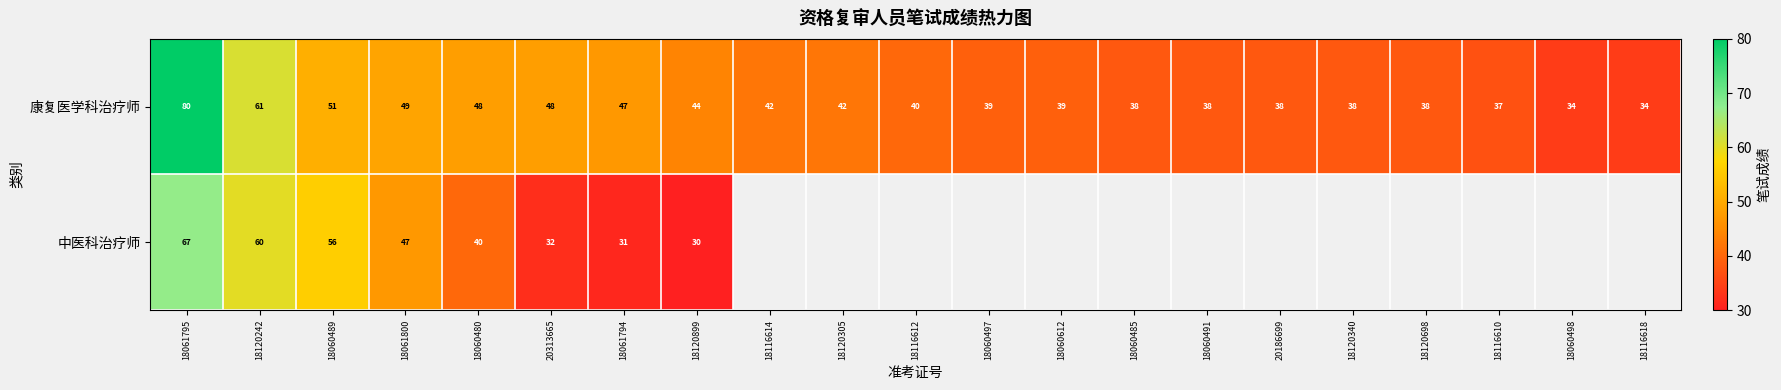

What is the difference between the 康复医学科治疗师 values at 18061795 and 18120242?

19